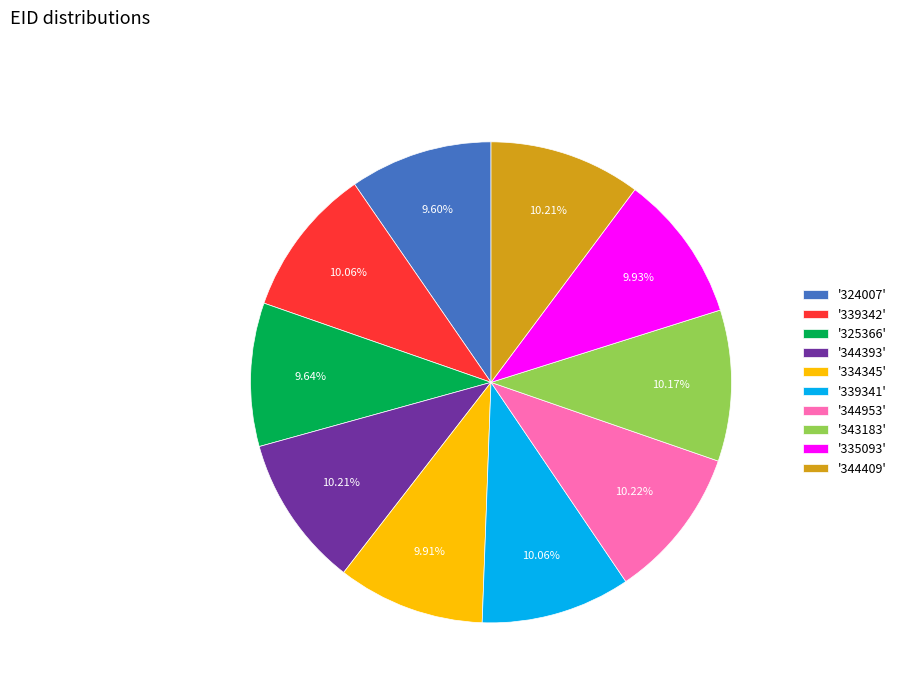

Does any single category account for the majority?

No